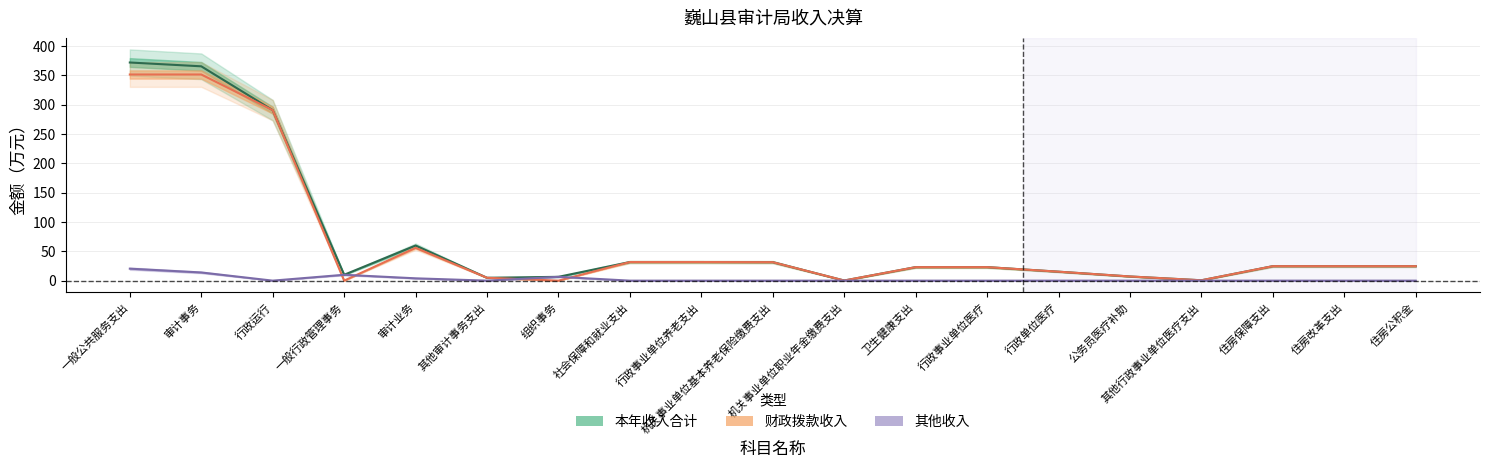

At which label does 本年收入合计 reach its peak?

一般公共服务支出